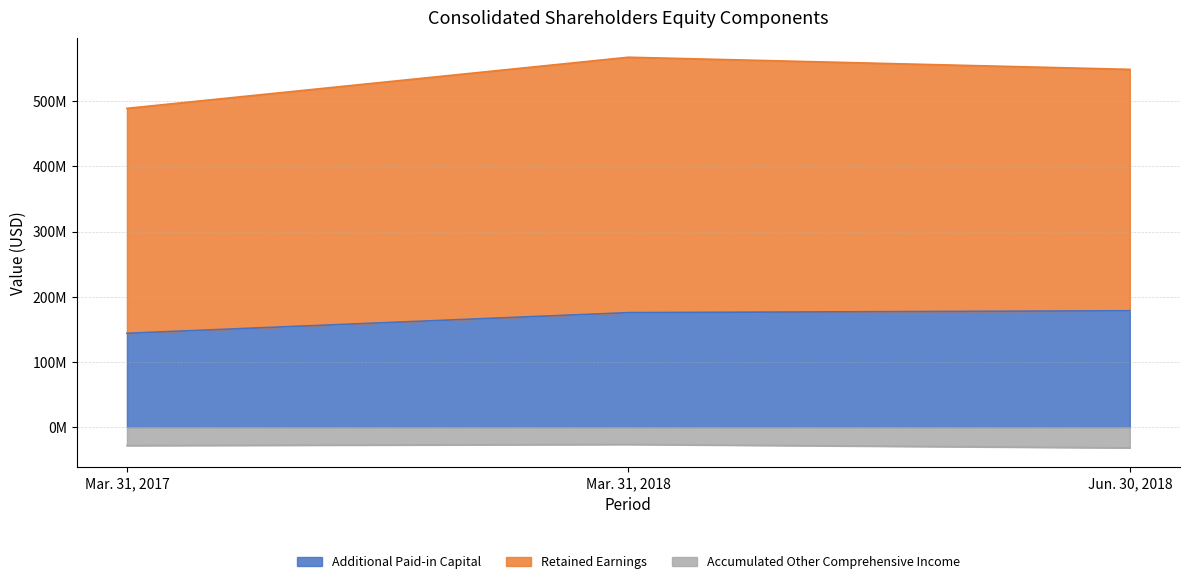

Does the chart have visible grid lines?

Yes